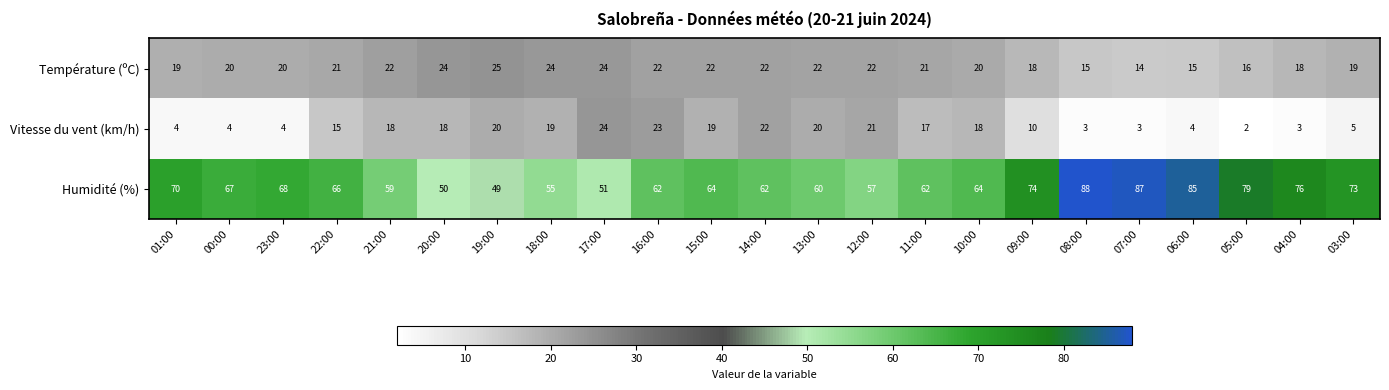

At how many categories does at least one series exceed 53?

20